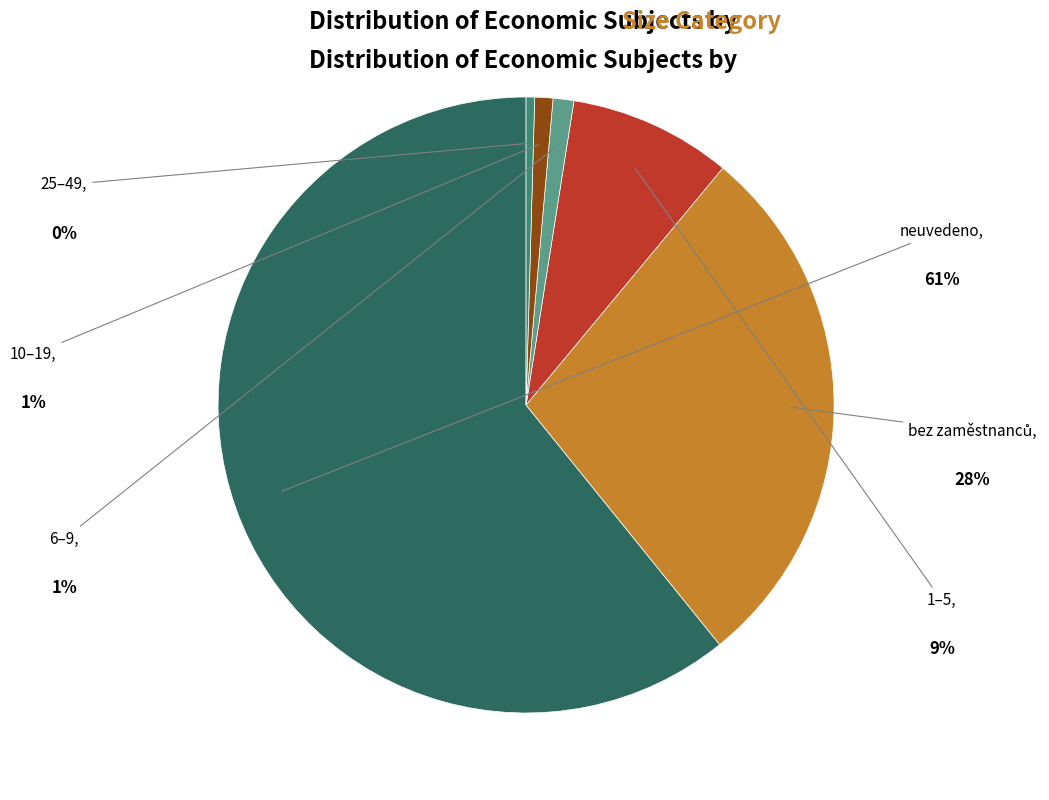

Does any single category account for the majority?

Yes